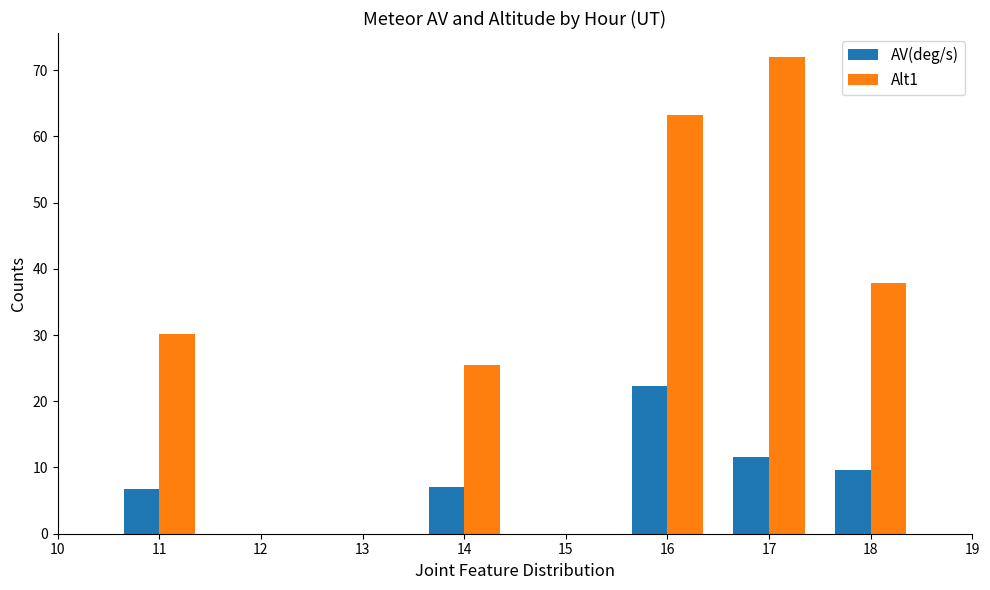

At 17, list the series in order from smallest to largest.

AV(deg/s), Alt1